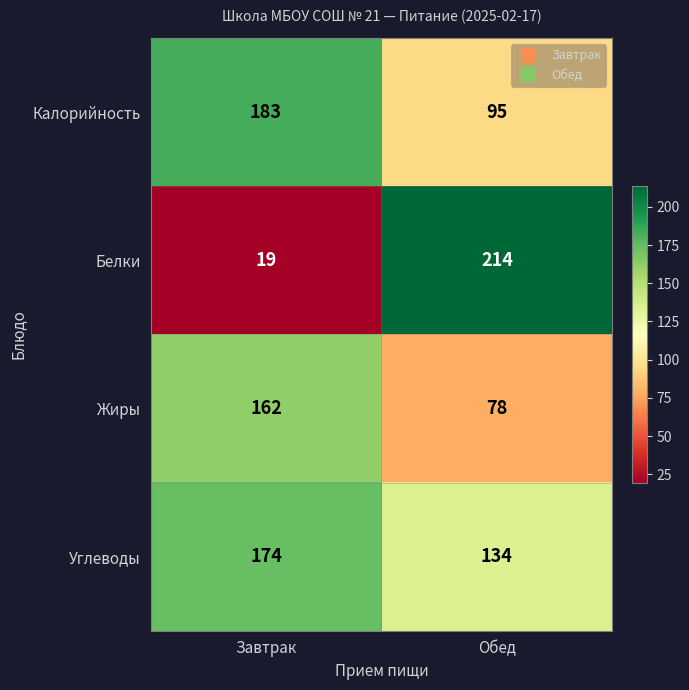

What is the spread (max minus min) of values at Завтрак?

164